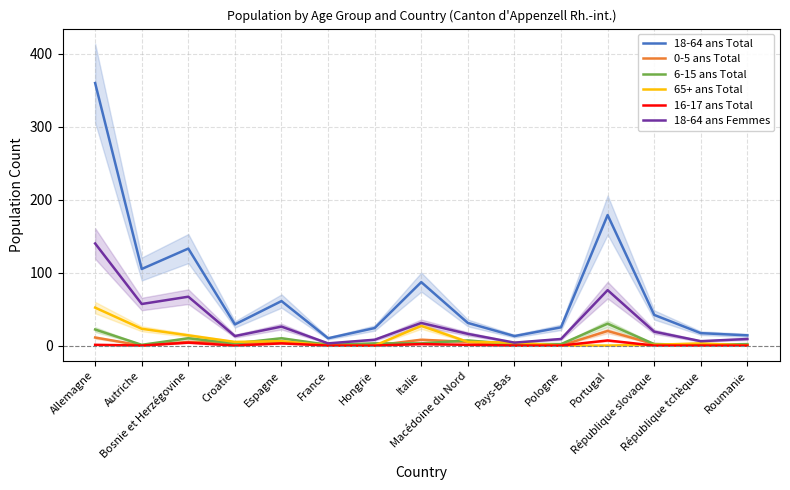

Reading left to right, what are all the values shown in this chart?

18-64 ans Total: 360	105	133	29	61	10	24	87	31	13	25	179	42	17	14
0-5 ans Total: 11	0	5	4	4	2	0	8	5	0	0	20	2	1	1
6-15 ans Total: 22	1	10	3	10	1	3	3	7	2	2	30	2	1	2
65+ ans Total: 52	23	14	5	6	0	0	27	5	4	0	0	1	3	0
16-17 ans Total: 1	0	4	0	3	0	0	2	1	0	0	7	0	0	0
18-64 ans Femmes: 140	57	67	13	26	3	8	31	16	4	9	76	19	6	9